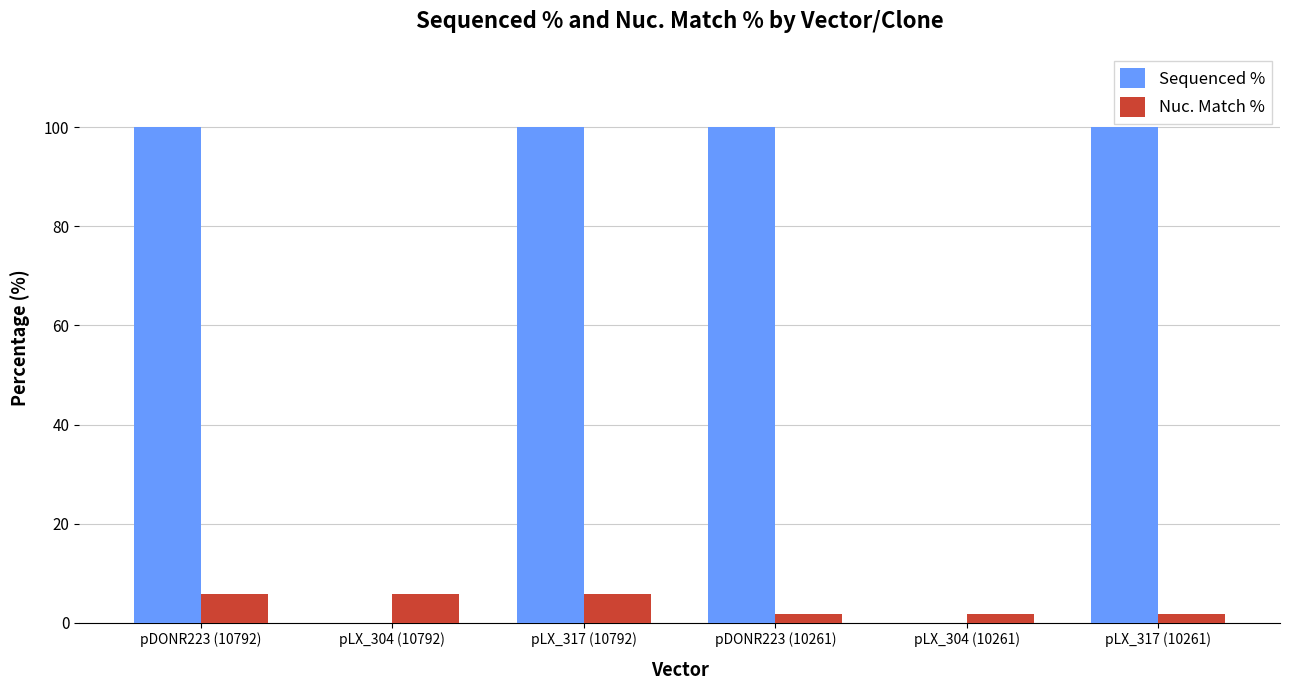

The Nuc. Match % series shows 1.7 at pLX_304 (10261). True or false?

True